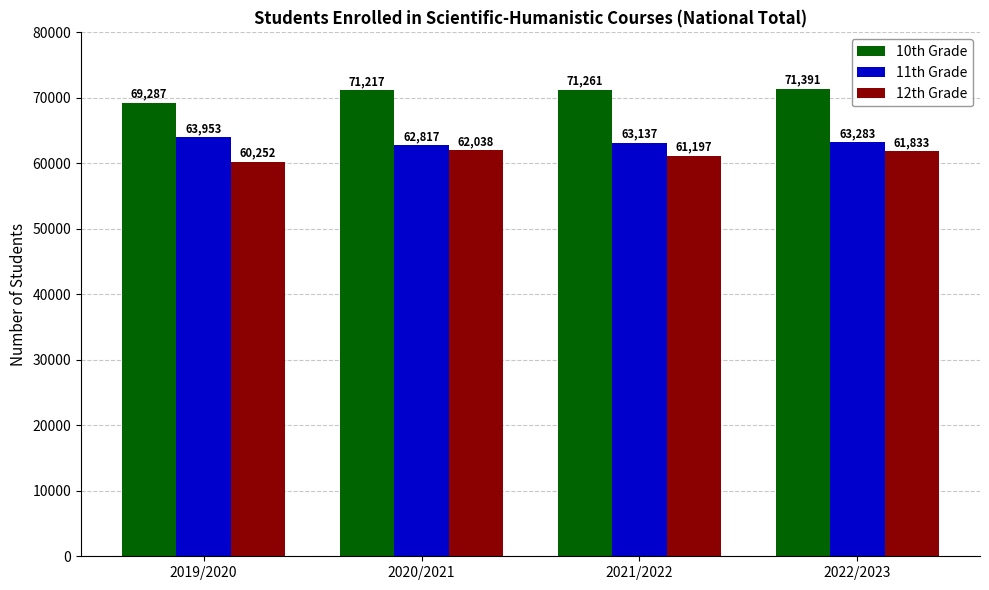

Rank the series by their average value, from lowest to highest.

12th Grade, 11th Grade, 10th Grade